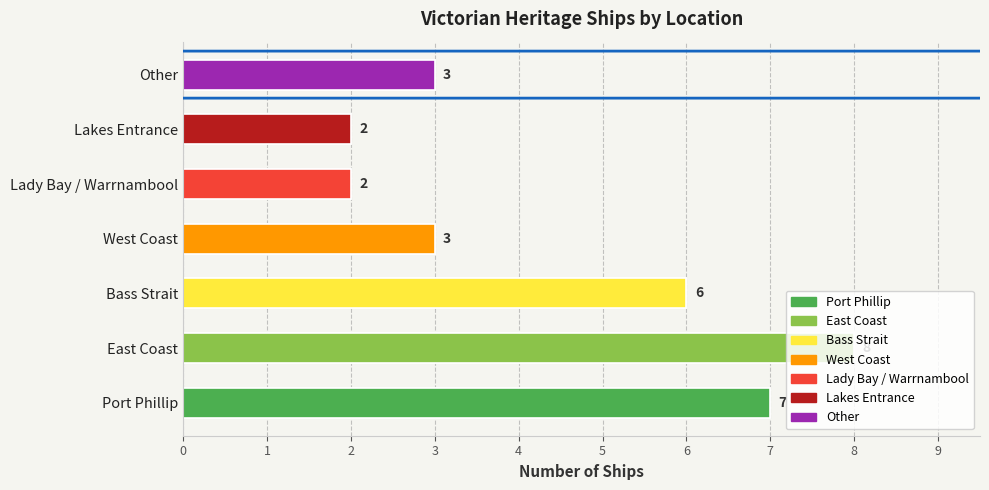

Is it true that the value at East Coast is 11?

False